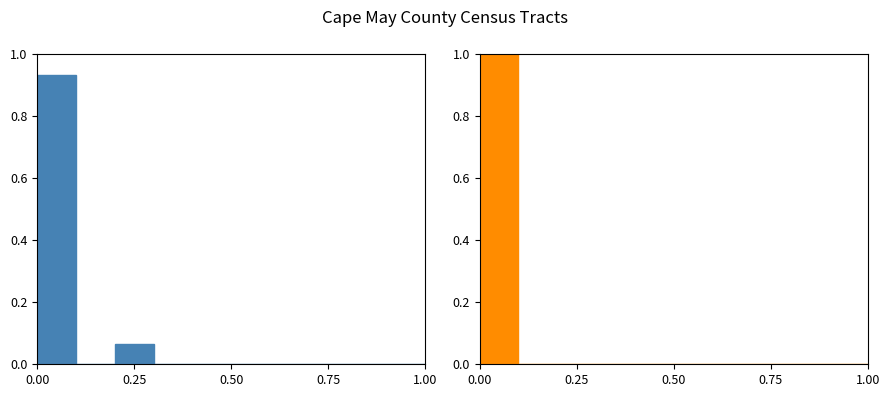

How many values in the Two or more races fraction series exceed 0?

1